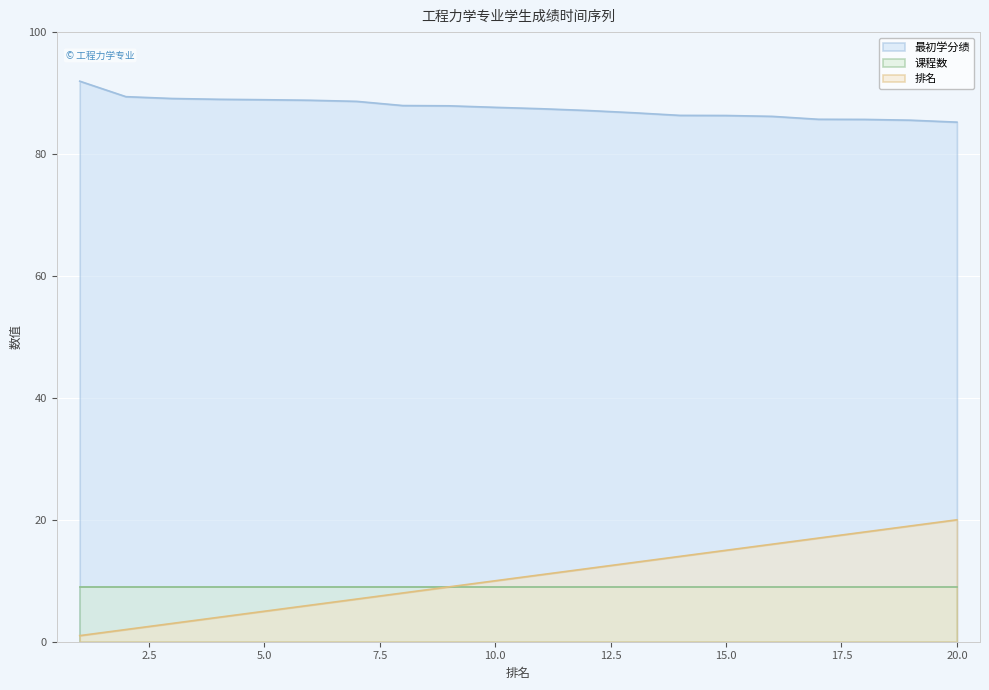

What is the greatest value displayed?

92.0